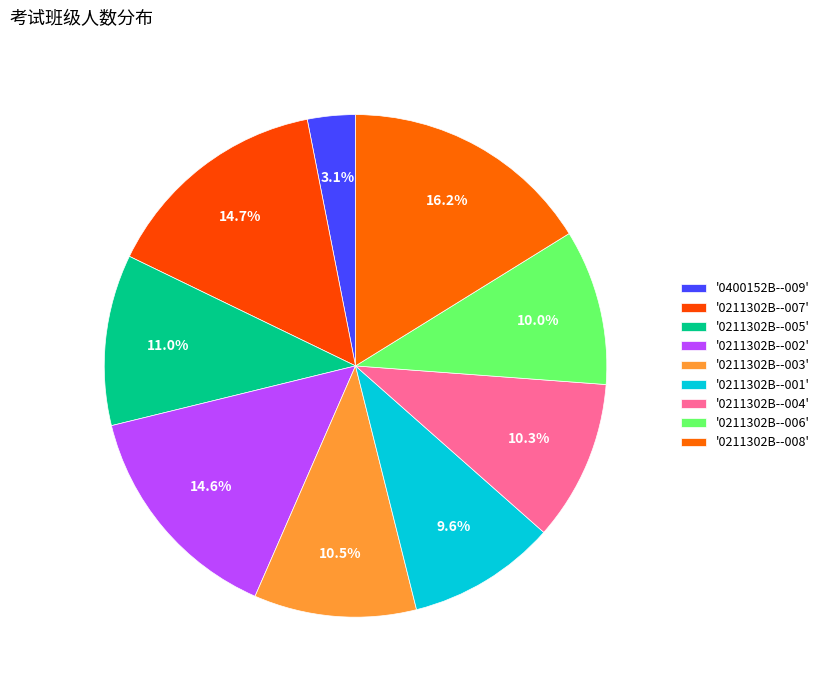

Rank the categories by value from lowest to highest.

0400152B--009, 0211302B--001, 0211302B--006, 0211302B--004, 0211302B--003, 0211302B--005, 0211302B--002, 0211302B--007, 0211302B--008